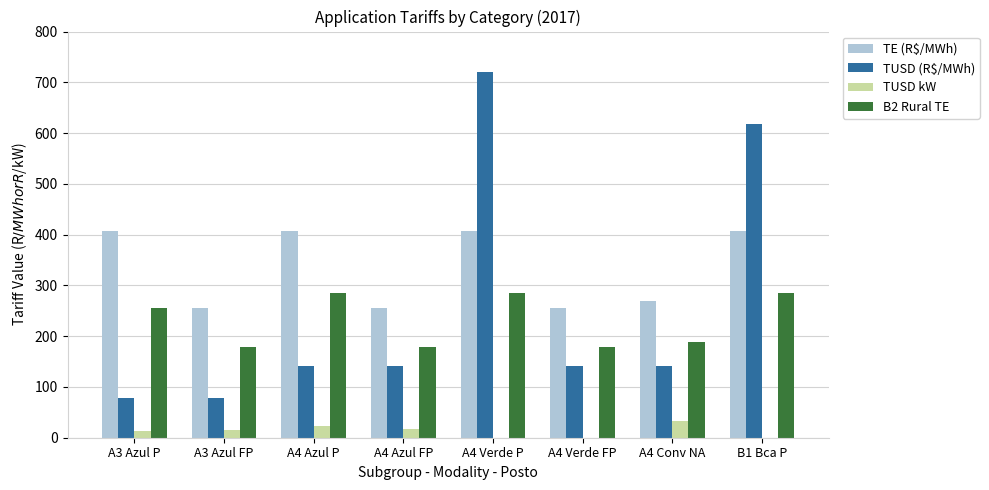

Is the value of TE (R$/MWh) at A4 Verde FP greater than the value of TUSD (R$/MWh) at A4 Verde P?

No